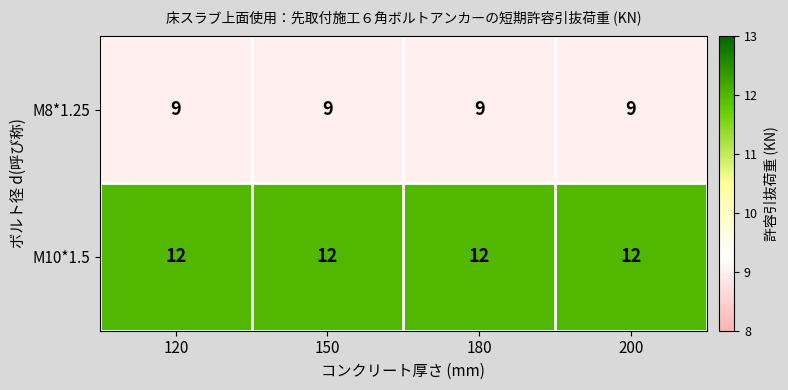

What is the maximum value for M8*1.25?

9